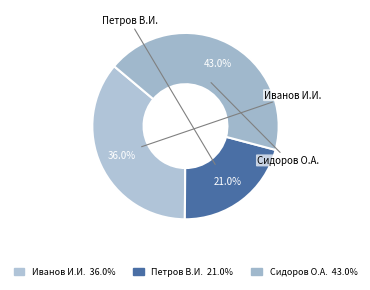

What is the smallest slice in the pie chart?

Петров Василий Иванович